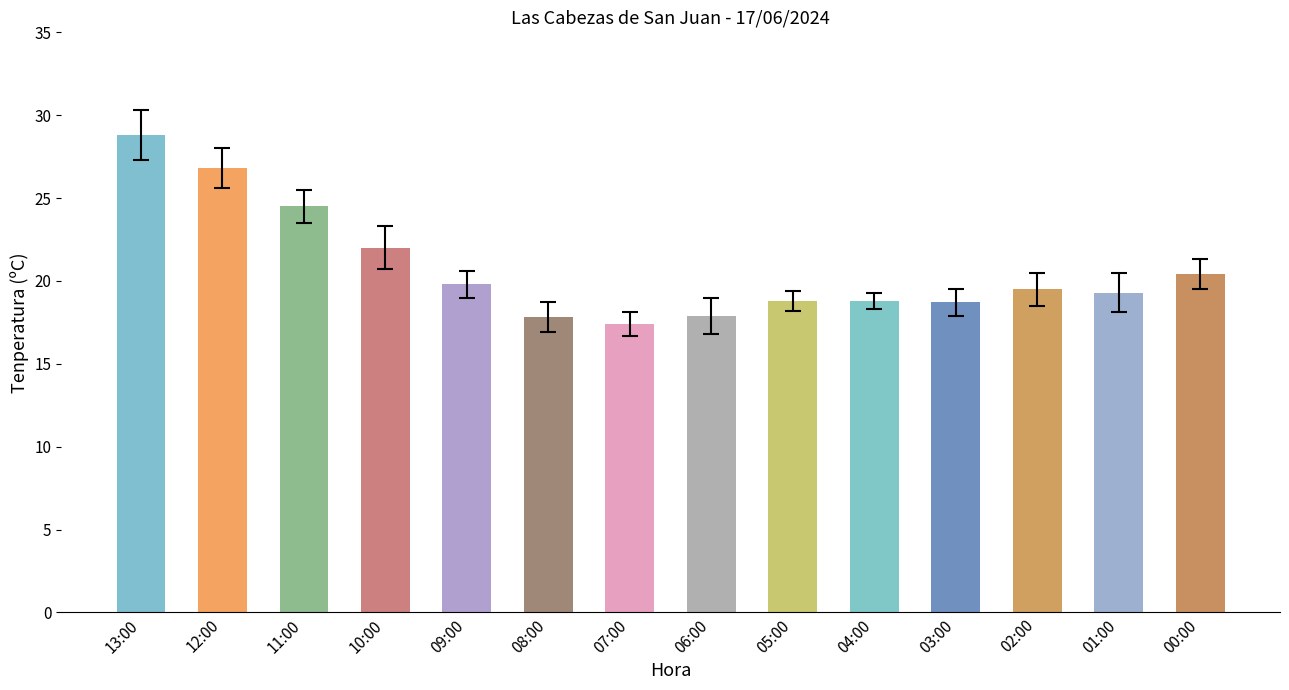

What value does the data have at 11:00?

24.5